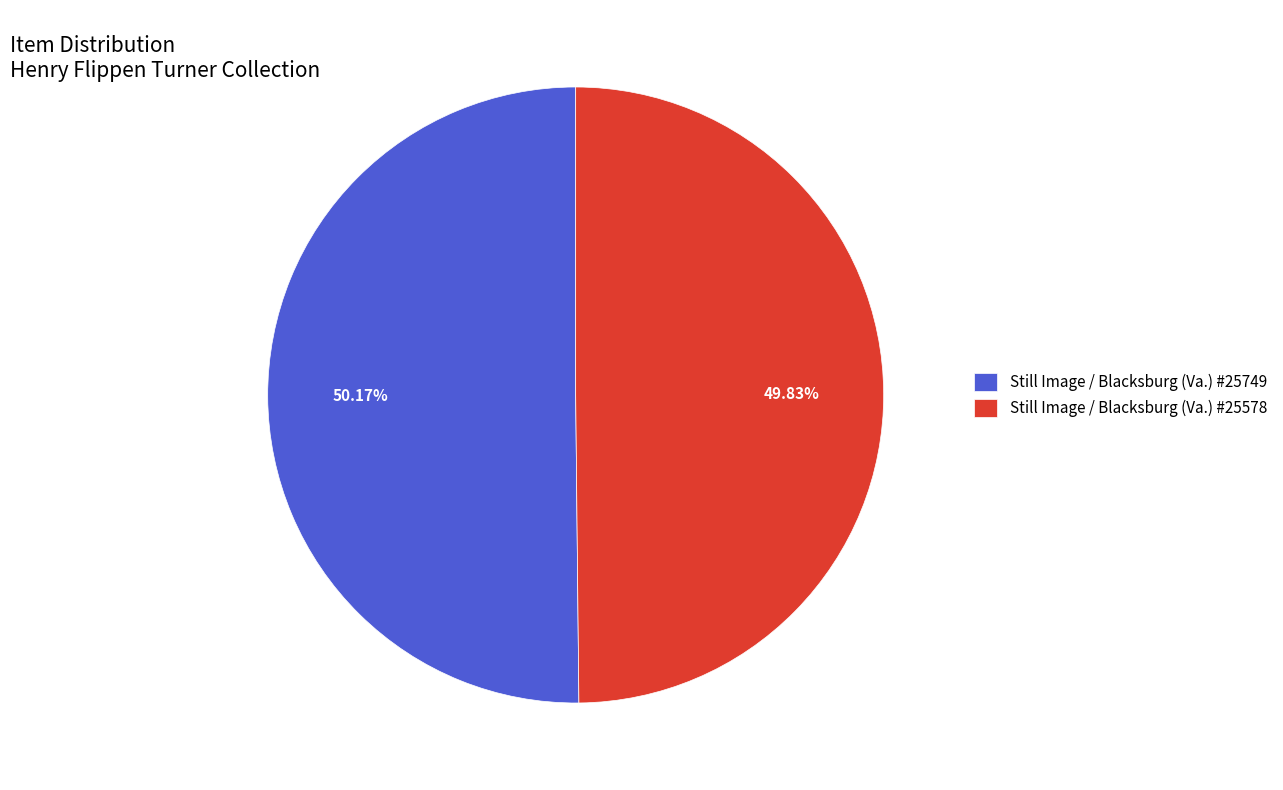

Is the sum of Still Image / Blacksburg (Va.) #25578 and Still Image / Blacksburg (Va.) #25749 greater than half?

Yes